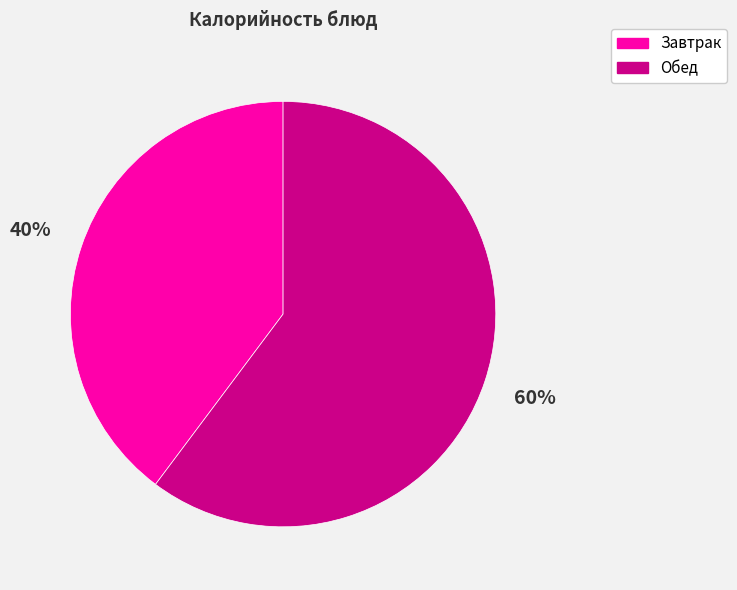

Is Обед the majority of the pie?

Yes